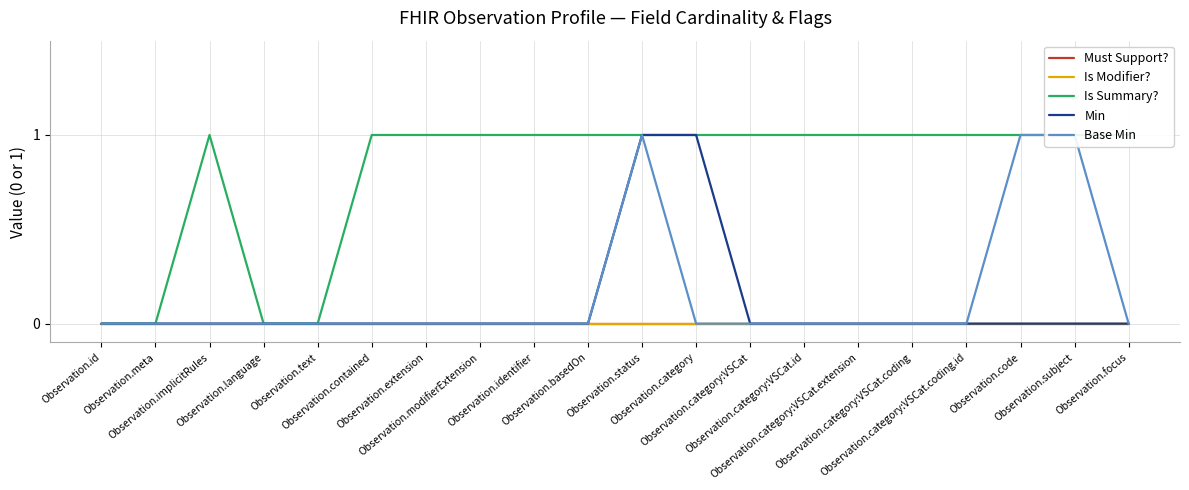

At which category does Is Summary? reach its first local peak?

Observation.implicitRules